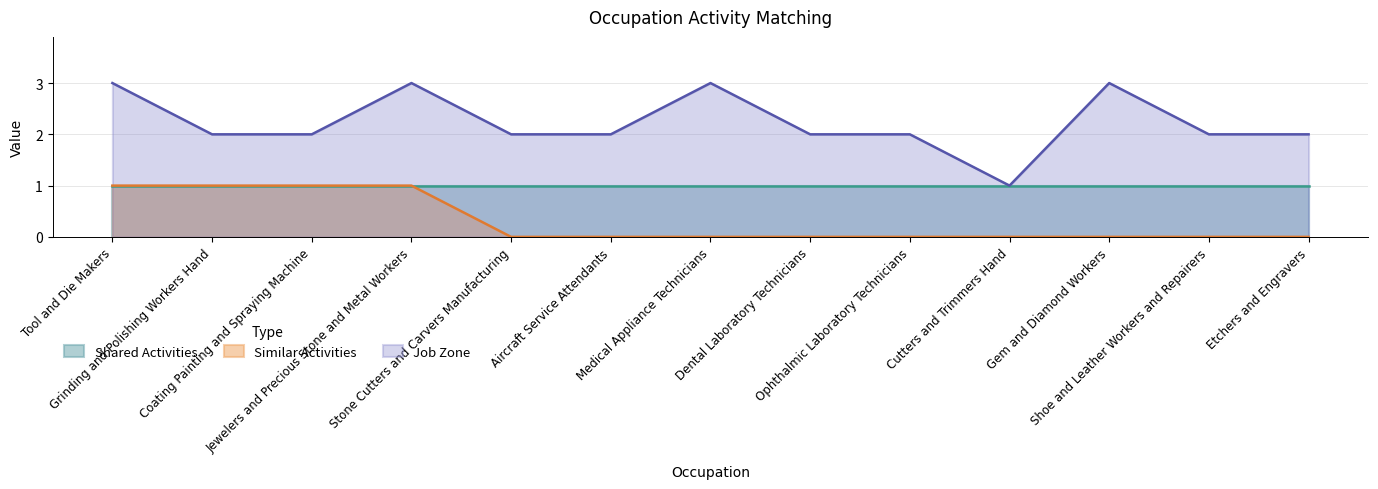

What is the label of the 1st point from the right?

Etchers and Engravers